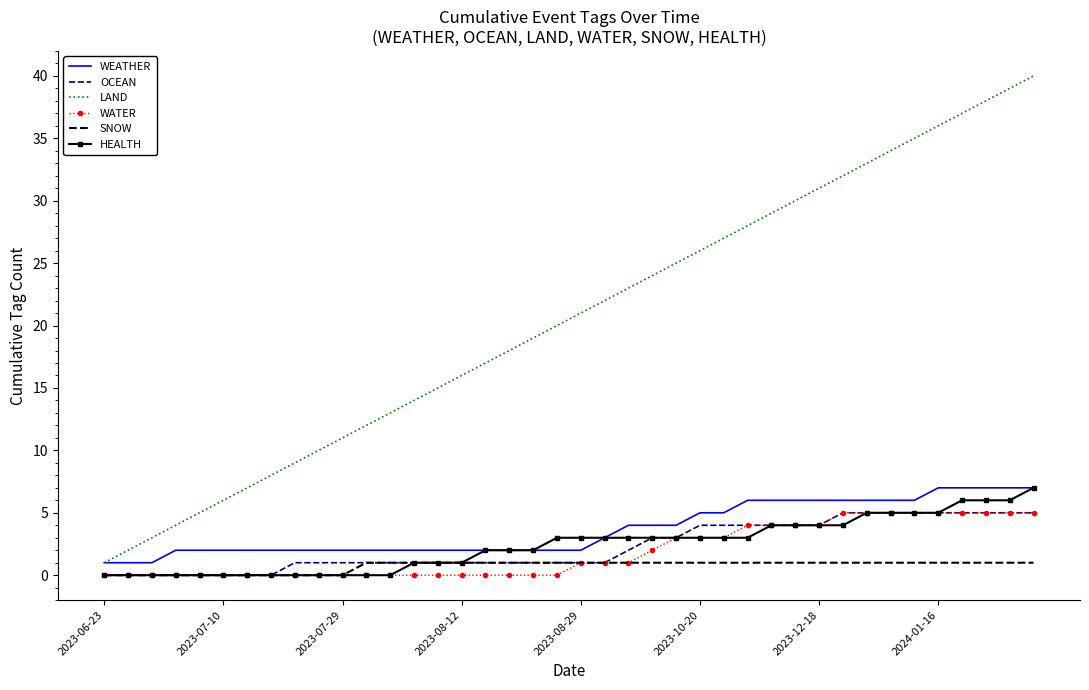

Which series has the largest total across all categories?

LAND